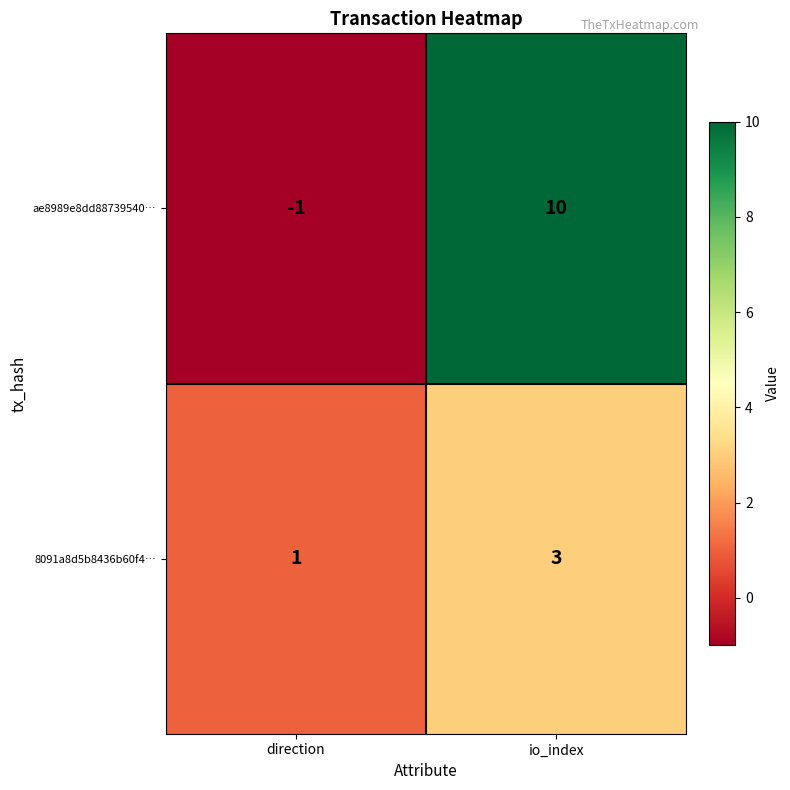

At which label is 8091a8d5b8436b60f4… closest to 2?

direction